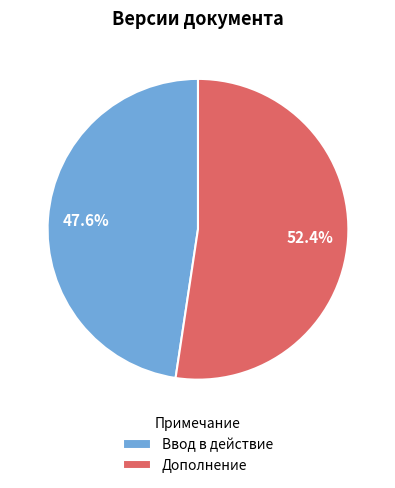

Is Ввод в действие the majority of the pie?

No